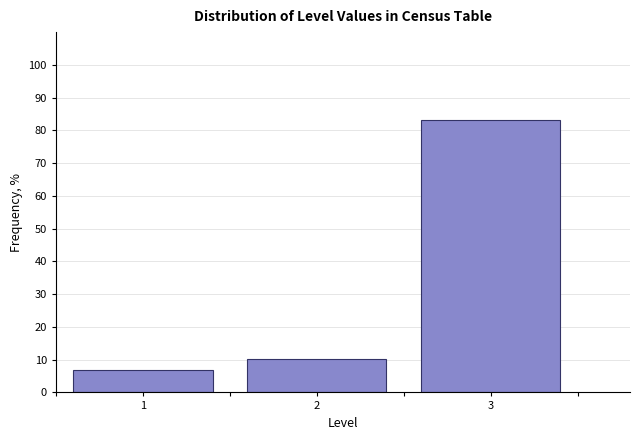

Reading right to left, extract all data points from this chart.

3=83.2	2=10.1	1=6.7